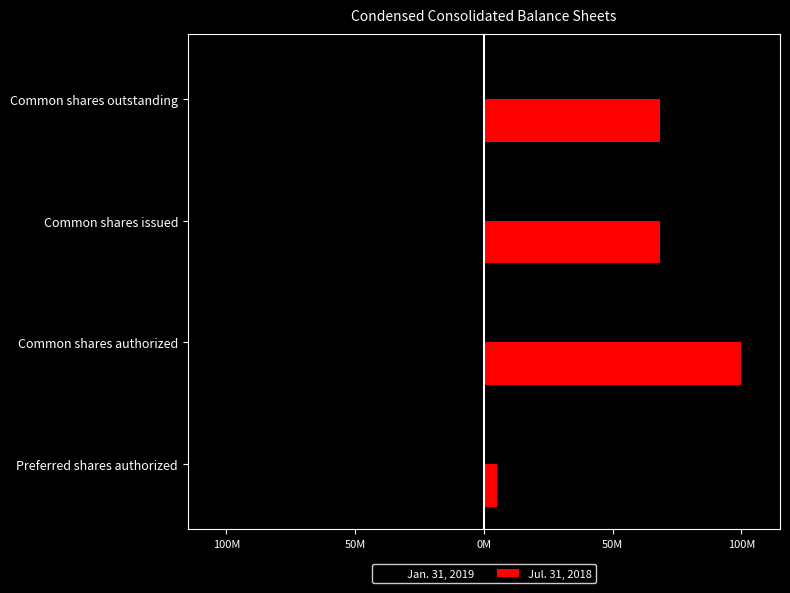

What is the maximum value for Jan. 31, 2019?

-5.0